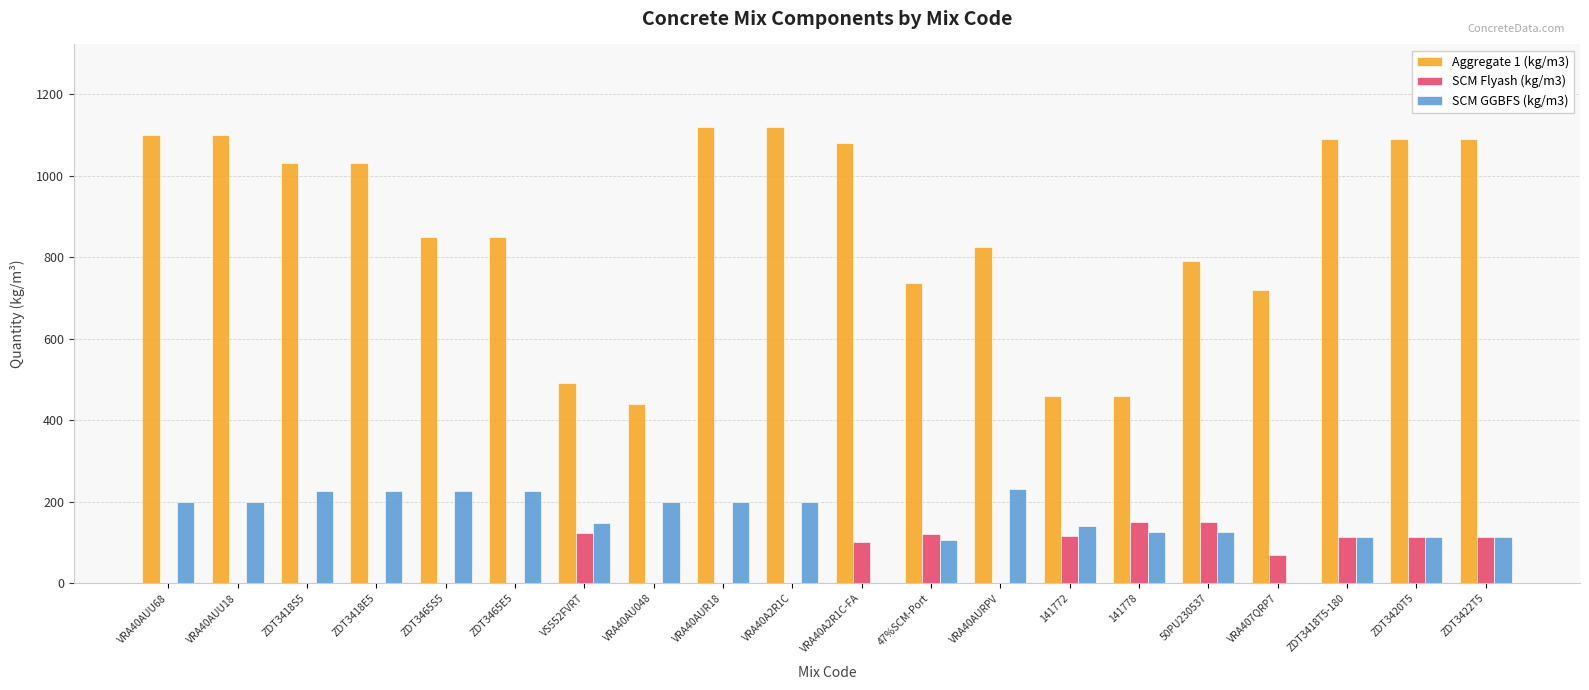

Is the value of Aggregate 1 (kg/m3) at VRA40AUU18 greater than the value of SCM Flyash (kg/m3) at VS552FVRT?

Yes